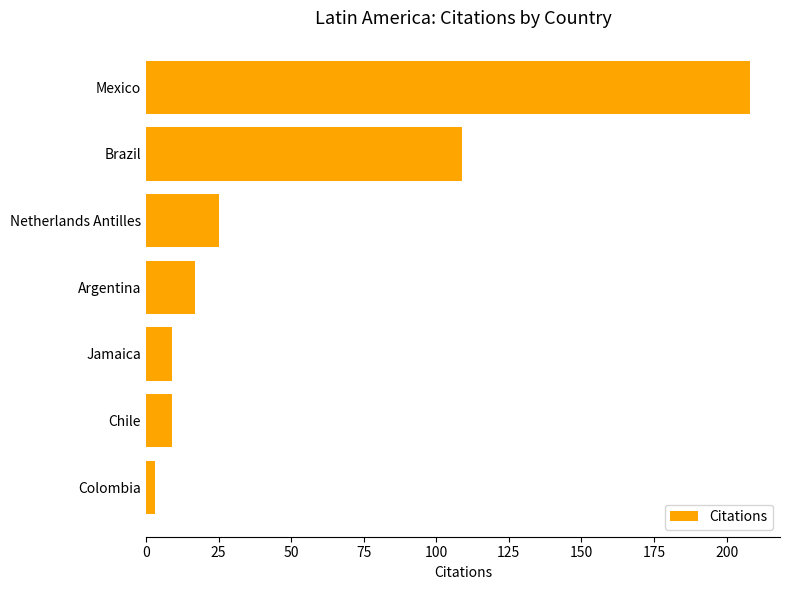

Which has a higher value, Netherlands Antilles or Mexico?

Mexico